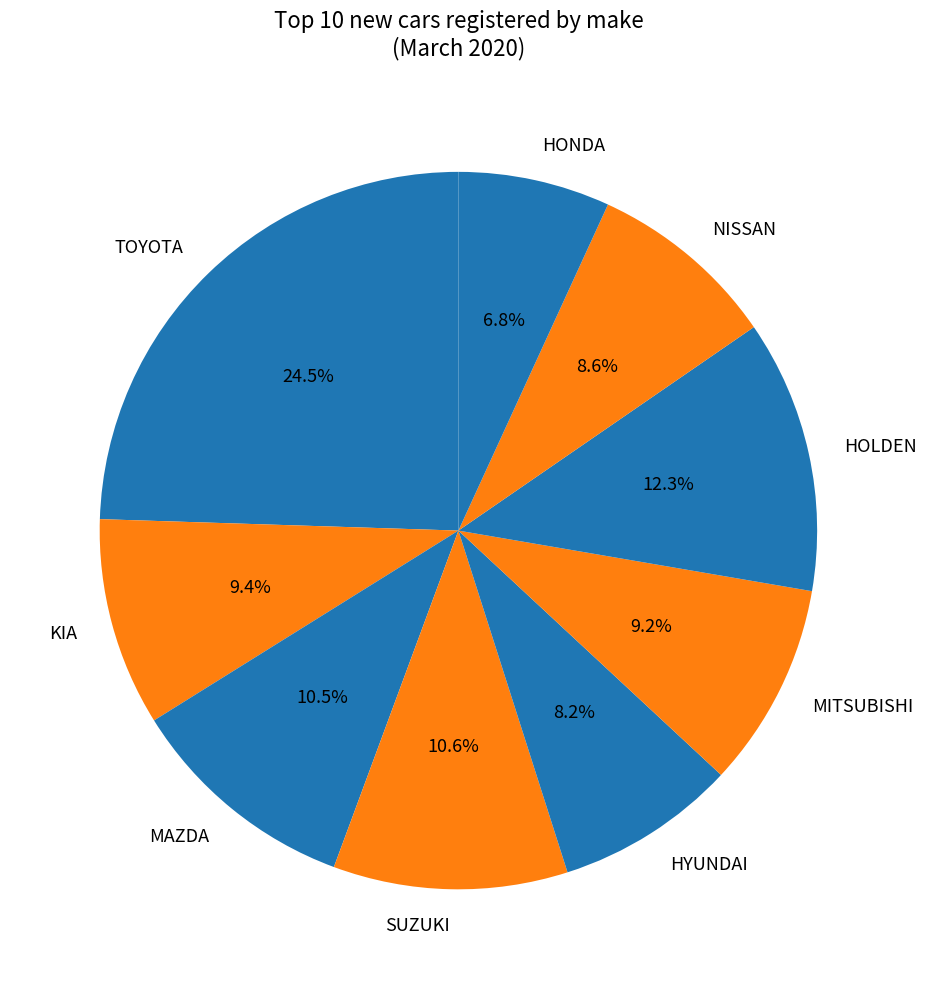

Is there any slice that represents more than half of the pie?

No